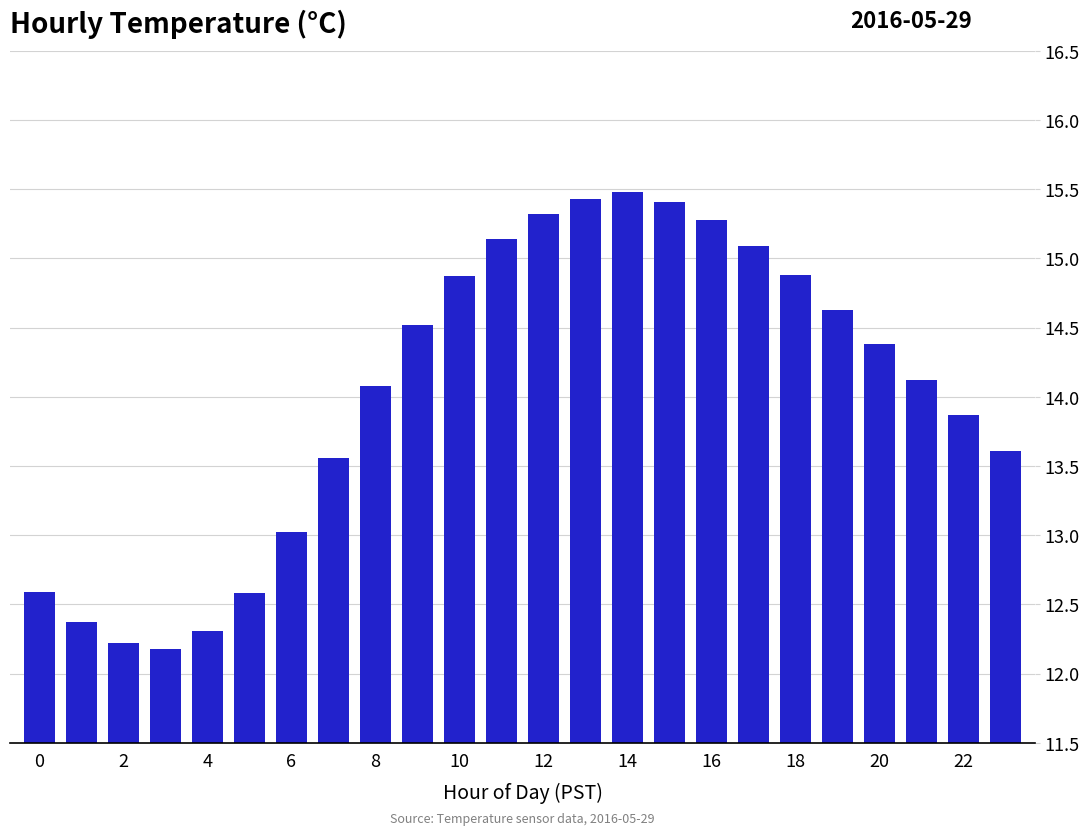

What is the average value?

14.0